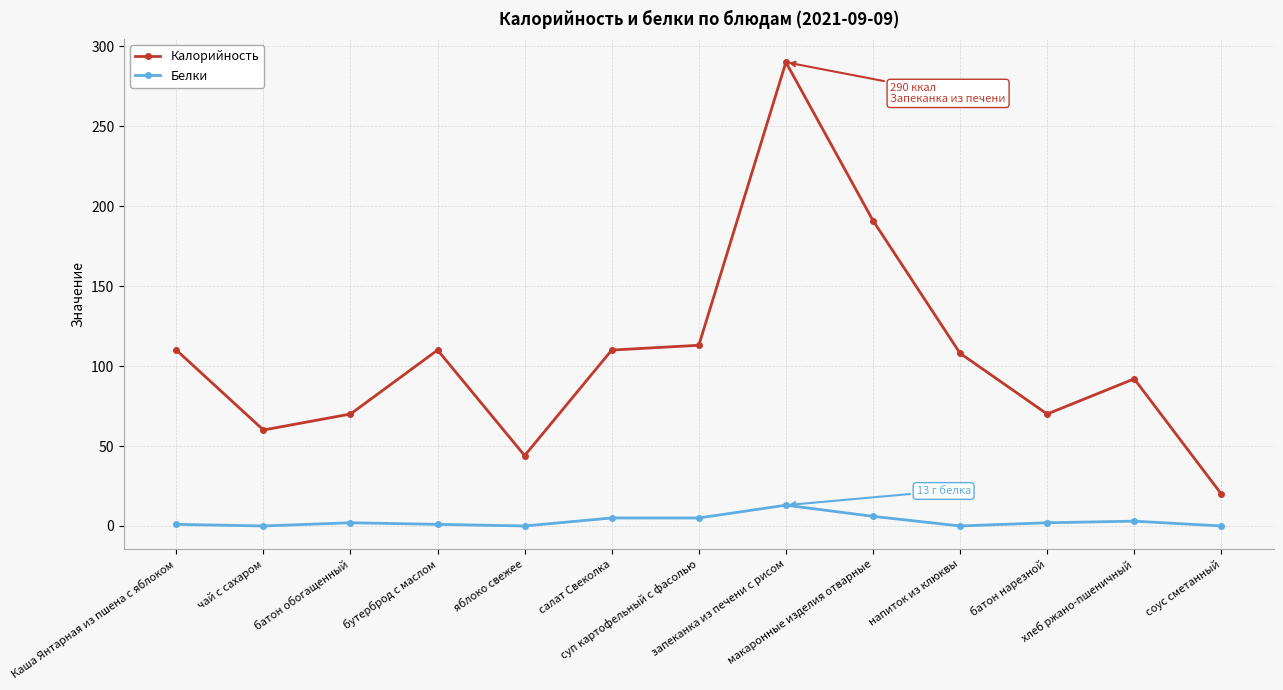

List the series in order of their peak value, lowest first.

Белки, Калорийность